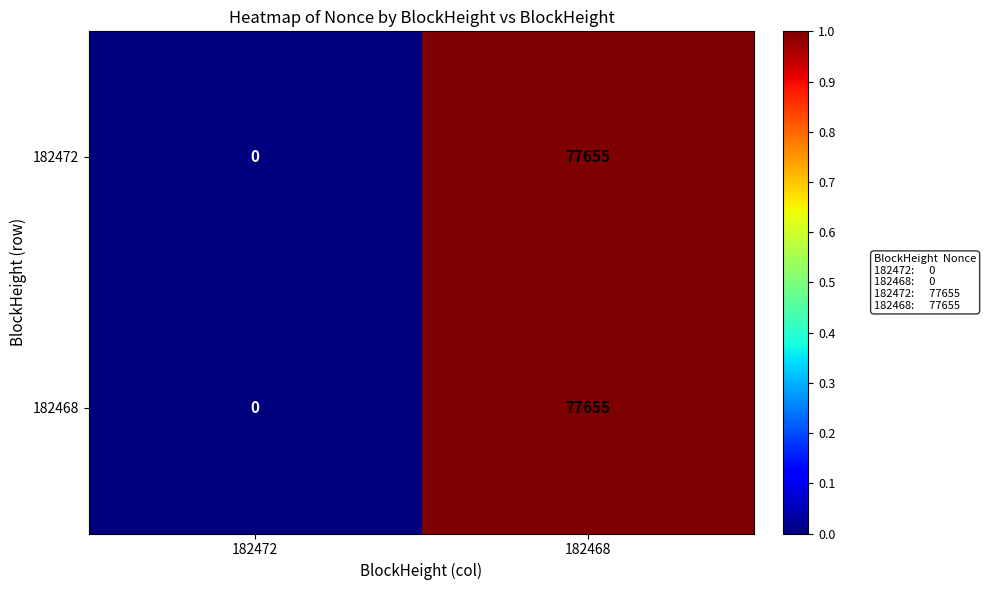

Is it true that 182468 equals 0 at 182472?

True